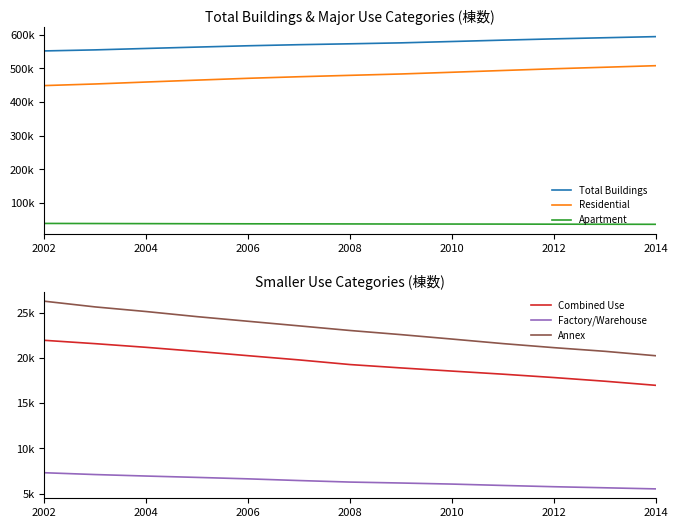

True or false: Total Buildings and Factory/Warehouse cross at least once.

False